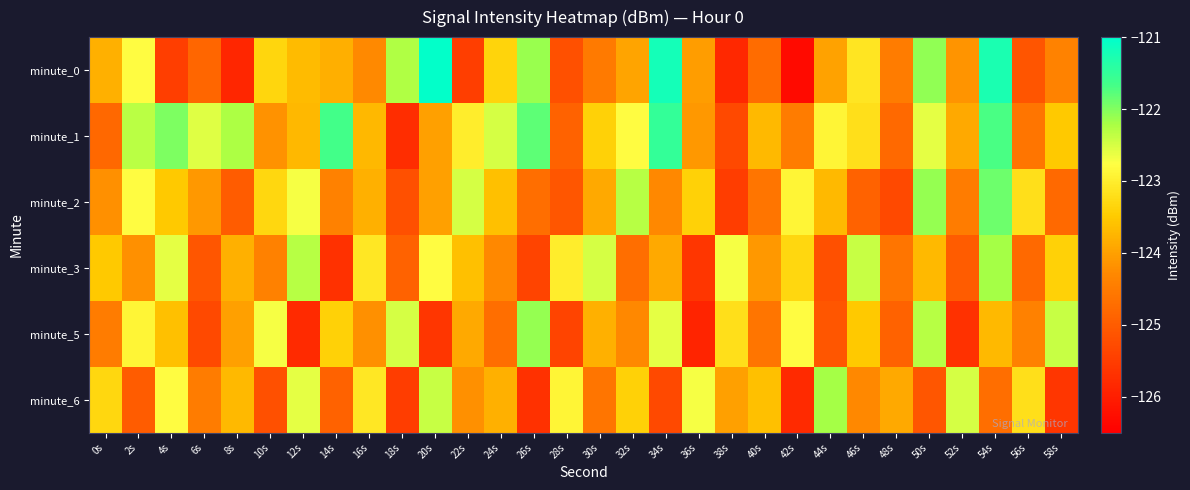

Reading right to left, extract all data points from this chart.

minute_0: 58s=-124.4	56s=-125.1	54s=-121.3	52s=-124.2	50s=-122.1	48s=-124.5	46s=-123.1	44s=-124.0	42s=-126.3	40s=-124.8	38s=-125.8	36s=-124.0	34s=-121.2	32s=-123.9	30s=-124.5	28s=-125.2	26s=-122.1	24s=-123.4	22s=-125.5	20s=-121.0	18s=-122.3	16s=-124.3	14s=-123.8	12s=-123.7	10s=-123.3	8s=-125.9	6s=-124.8	4s=-125.5	2s=-122.8	0s=-123.8
minute_1: 58s=-123.5	56s=-124.6	54s=-121.7	52s=-123.9	50s=-122.6	48s=-124.8	46s=-123.2	44s=-122.9	42s=-124.5	40s=-123.7	38s=-125.3	36s=-124.1	34s=-121.5	32s=-122.8	30s=-123.4	28s=-124.9	26s=-121.8	24s=-122.5	22s=-123.0	20s=-124.0	18s=-125.8	16s=-123.7	14s=-121.6	12s=-123.7	10s=-124.2	8s=-122.2	6s=-122.6	4s=-122.0	2s=-122.3	0s=-124.8
minute_2: 58s=-124.8	56s=-123.2	54s=-121.9	52s=-124.5	50s=-122.1	48s=-125.3	46s=-124.9	44s=-123.7	42s=-122.9	40s=-124.6	38s=-125.5	36s=-123.4	34s=-124.3	32s=-122.3	30s=-123.9	28s=-125.1	26s=-124.7	24s=-123.6	22s=-122.5	20s=-124.0	18s=-125.2	16s=-123.8	14s=-124.4	12s=-122.7	10s=-123.3	8s=-125.0	6s=-124.1	4s=-123.5	2s=-122.8	0s=-124.2
minute_3: 58s=-123.4	56s=-124.8	54s=-122.2	52s=-125.0	50s=-123.7	48s=-124.6	46s=-122.4	44s=-125.2	42s=-123.3	40s=-124.1	38s=-122.7	36s=-125.6	34s=-123.9	32s=-124.7	30s=-122.5	28s=-123.0	26s=-125.4	24s=-124.3	22s=-123.6	20s=-122.8	18s=-124.9	16s=-123.1	14s=-125.7	12s=-122.3	10s=-124.4	8s=-123.8	6s=-125.1	4s=-122.6	2s=-124.2	0s=-123.5
minute_5: 58s=-122.4	56s=-124.4	54s=-123.7	52s=-125.7	50s=-122.3	48s=-124.9	46s=-123.5	44s=-125.1	42s=-122.8	40s=-124.6	38s=-123.2	36s=-125.9	34s=-122.6	32s=-124.3	30s=-123.8	28s=-125.4	26s=-122.1	24s=-124.7	22s=-123.9	20s=-125.6	18s=-122.5	16s=-124.2	14s=-123.4	12s=-125.8	10s=-122.7	8s=-124.0	6s=-125.3	4s=-123.6	2s=-122.9	0s=-124.5
minute_6: 58s=-125.6	56s=-123.2	54s=-124.7	52s=-122.5	50s=-125.1	48s=-123.9	46s=-124.3	44s=-122.2	42s=-125.8	40s=-123.6	38s=-124.0	36s=-122.7	34s=-125.3	32s=-123.4	30s=-124.6	28s=-122.9	26s=-125.7	24s=-123.8	22s=-124.2	20s=-122.4	18s=-125.5	16s=-123.1	14s=-124.9	12s=-122.6	10s=-125.2	8s=-123.7	6s=-124.5	4s=-122.8	2s=-125.0	0s=-123.3